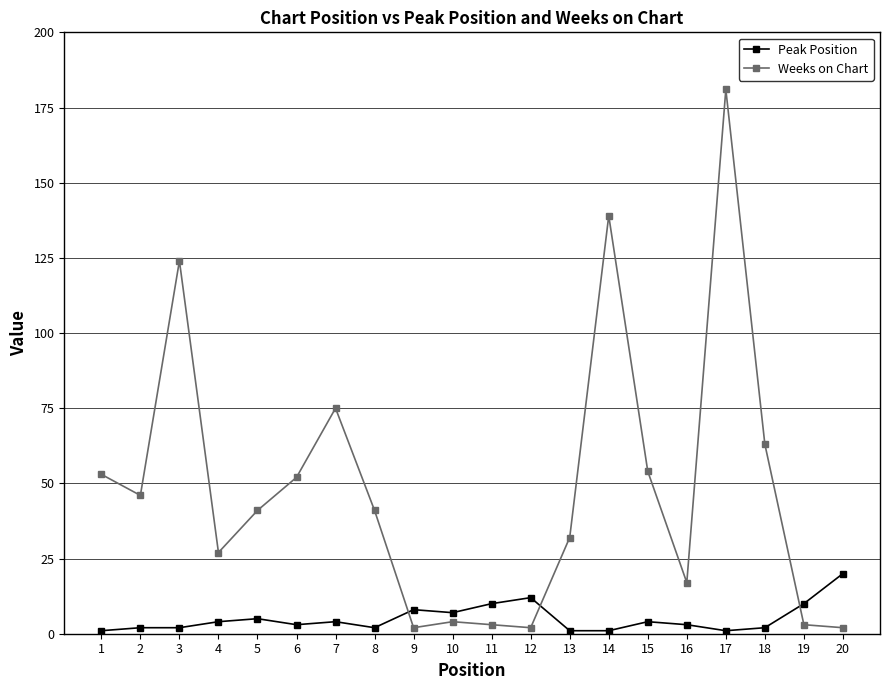

Where is Weeks on Chart nearest to the value 91?

7